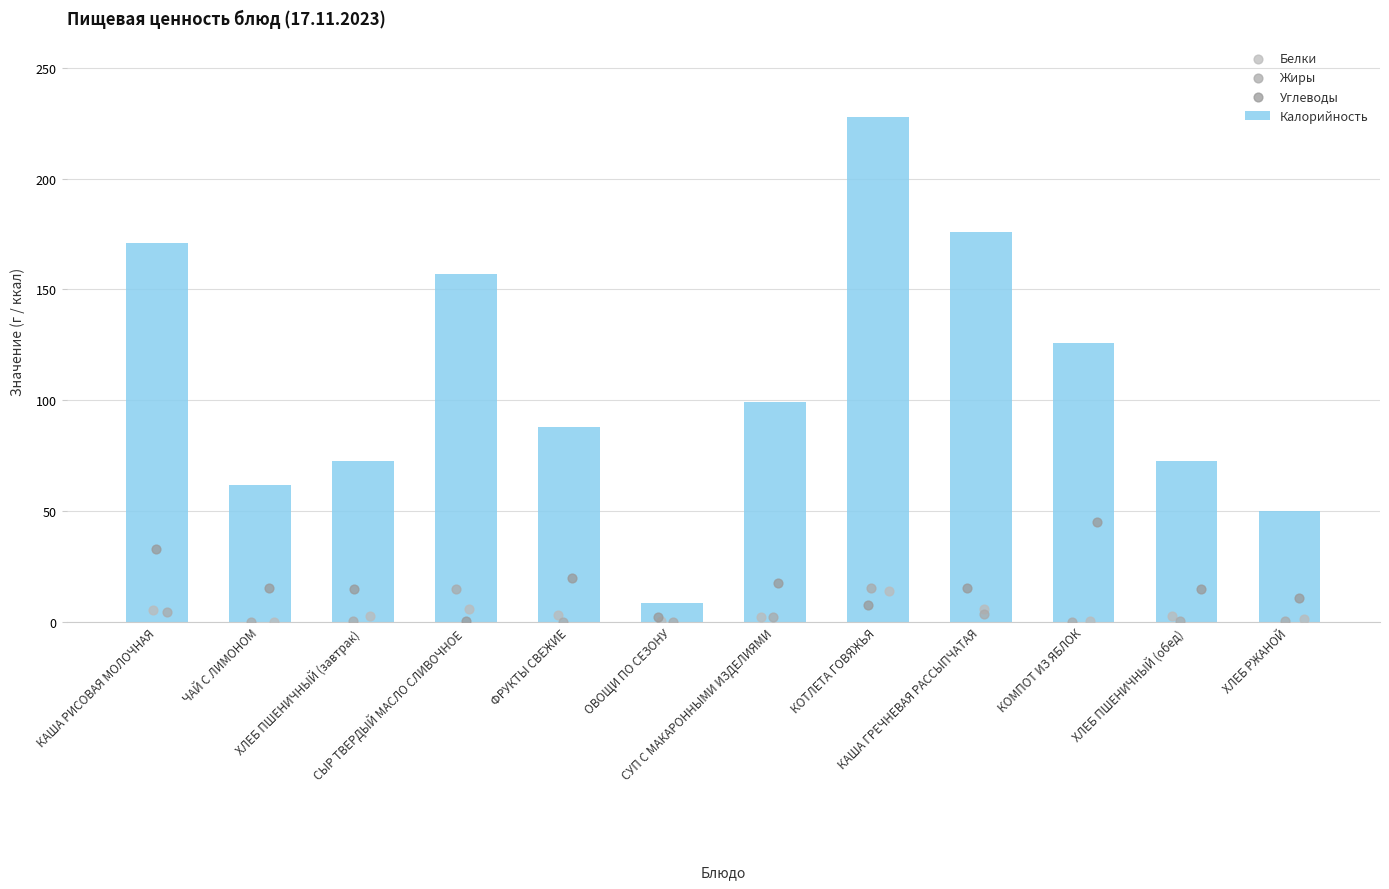

What is the difference between the maximum and minimum values in the Калорийность series?

219.6